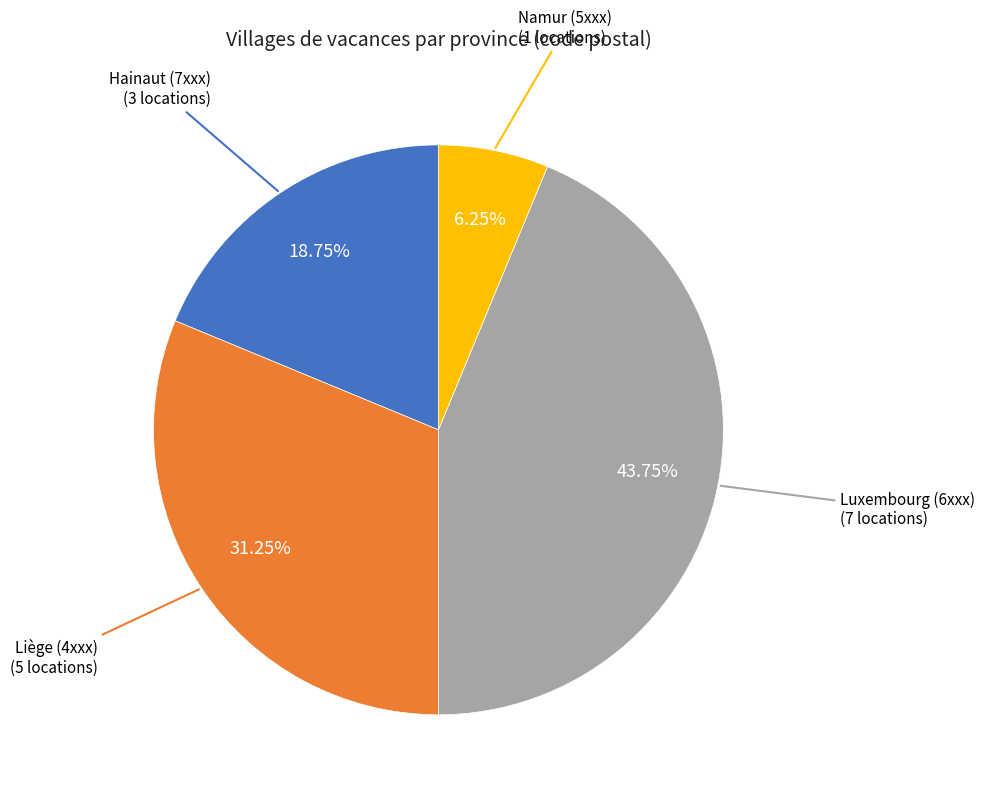

Is there any slice that represents more than half of the pie?

No